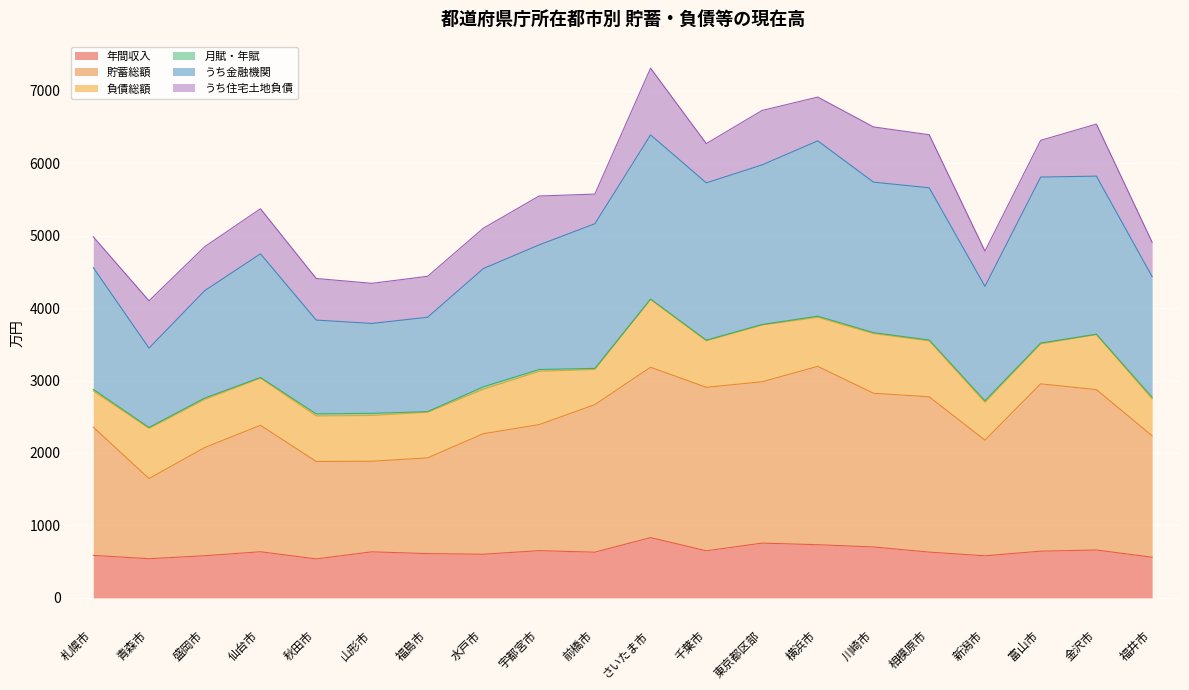

Between 秋田市 and 山形市, which series saw the biggest shift?

年間収入